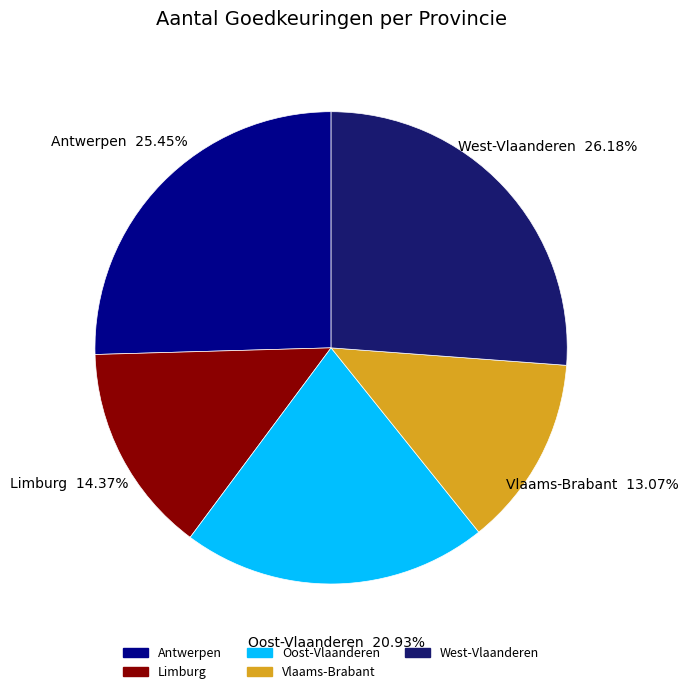

To the nearest percent, what is the difference between the largest and smallest slice percentages?

13%